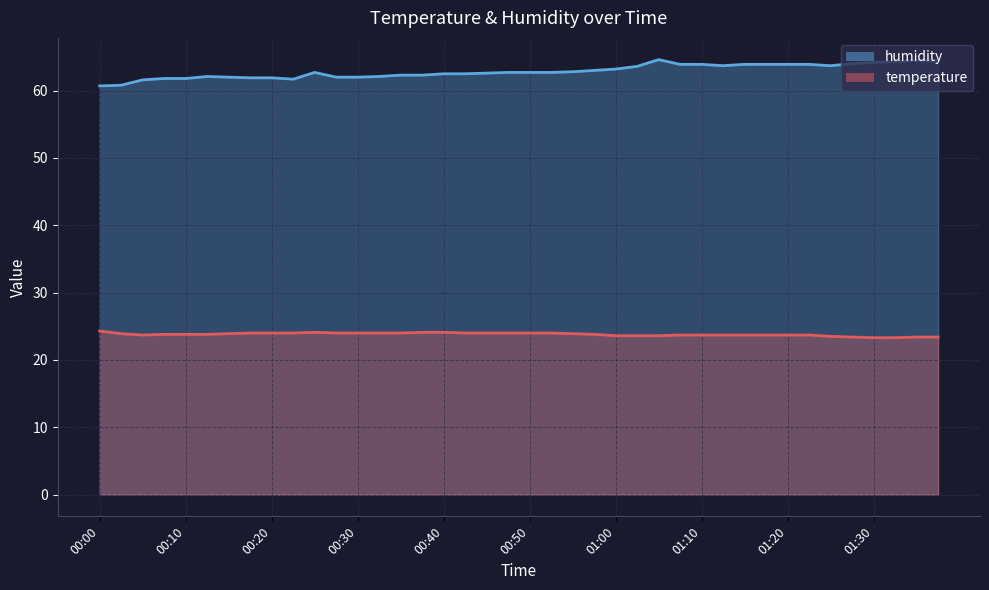

At which category is the sum across all series the highest?

01:05